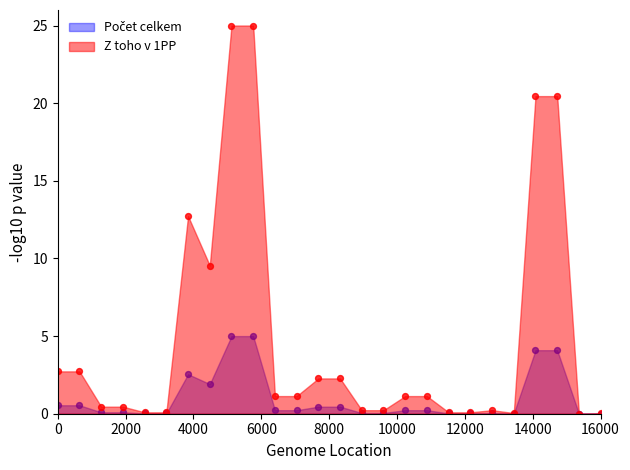

Which series contains the lowest Y value?

Z toho v 1PP